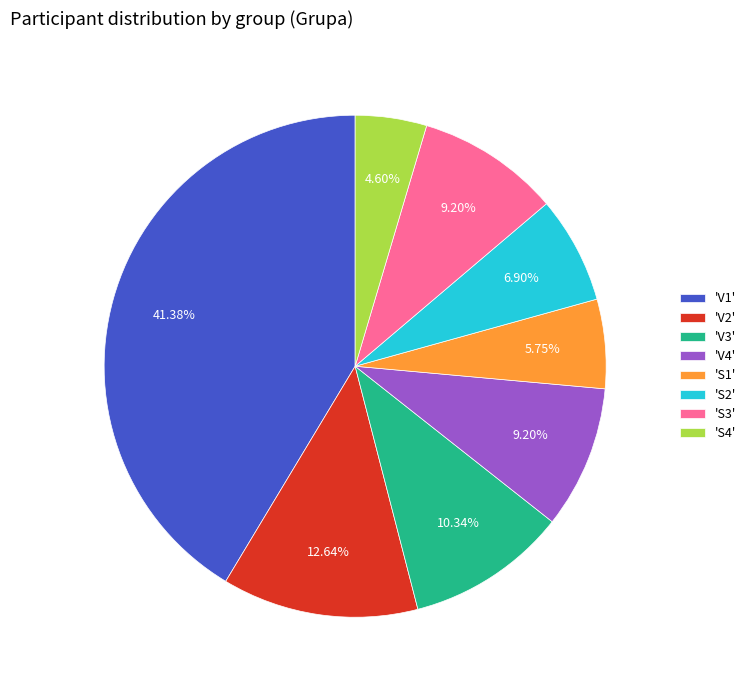

Does 'S2' represent more than half of the total?

No